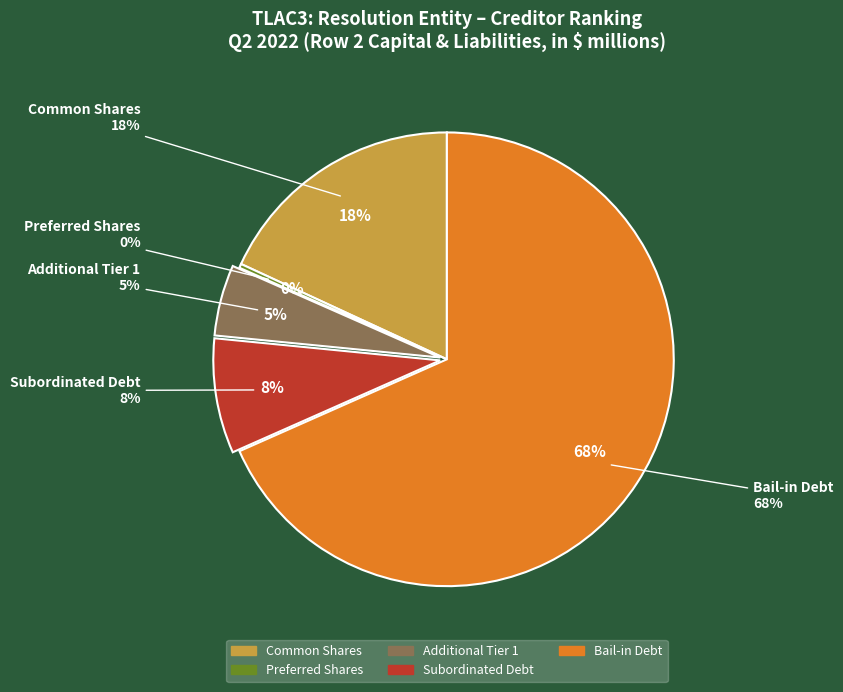

True or false: Common Shares accounts for 18% of the total.

True